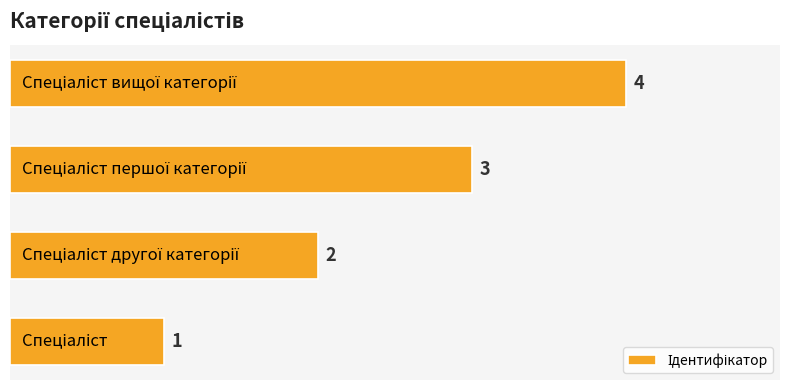

Are the bars grouped side by side (vs. stacked)?

No